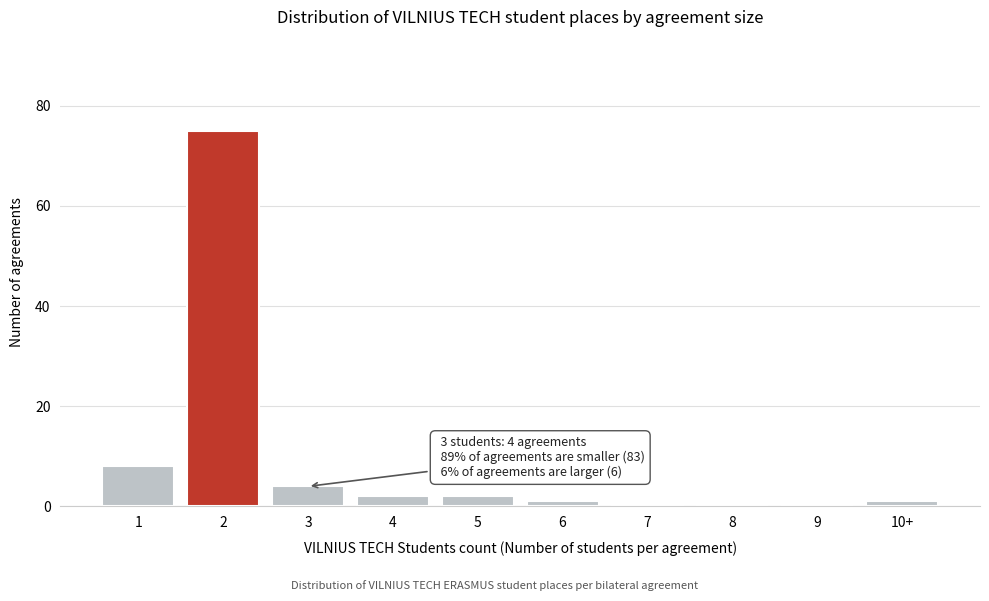

Reading left to right, extract all data points from this chart.

1=8	2=75	3=4	4=2	5=2	6=1	7=0	8=0	9=0	10+=1